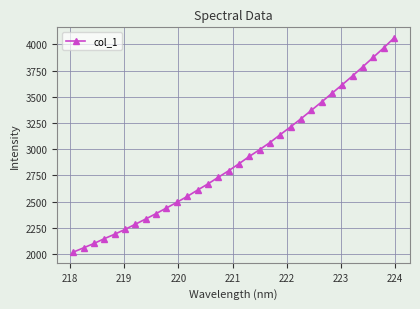

What is the difference between the maximum and second lowest values?

2001.0